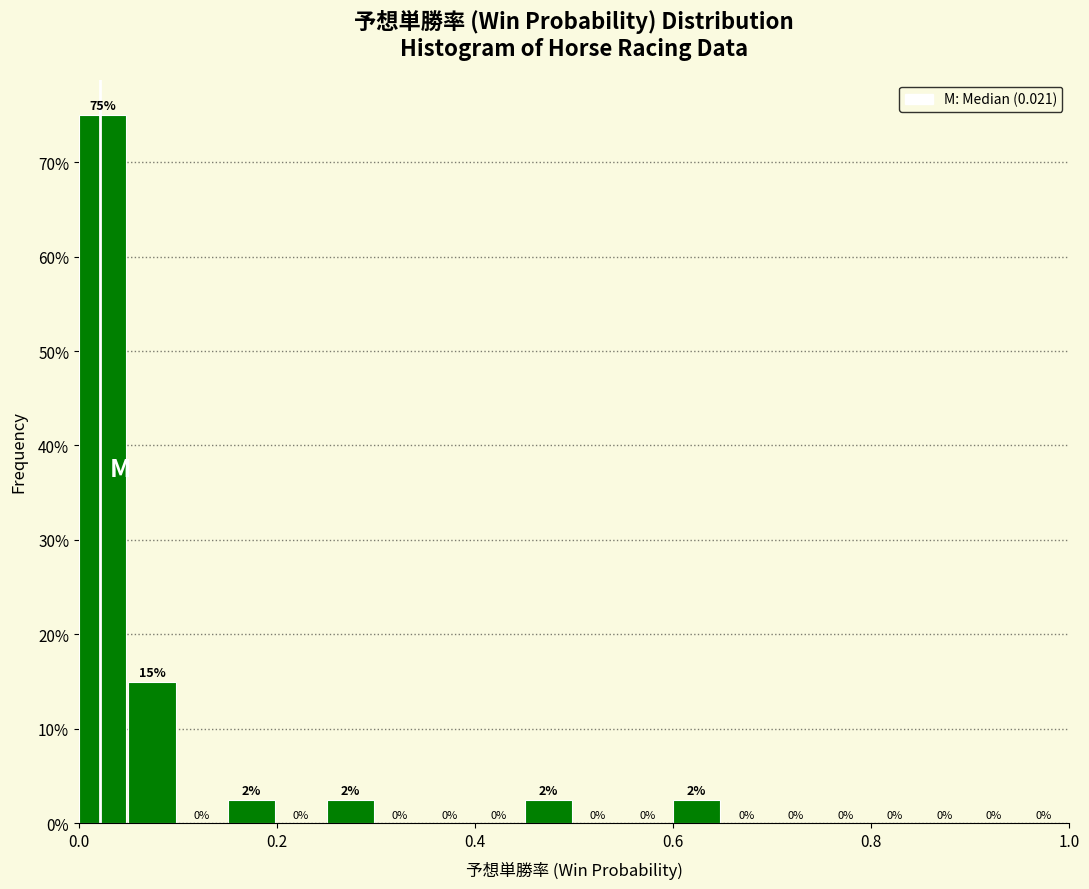

Read against the x-axis, roughly where is the centre of the tallest bar?

0.02